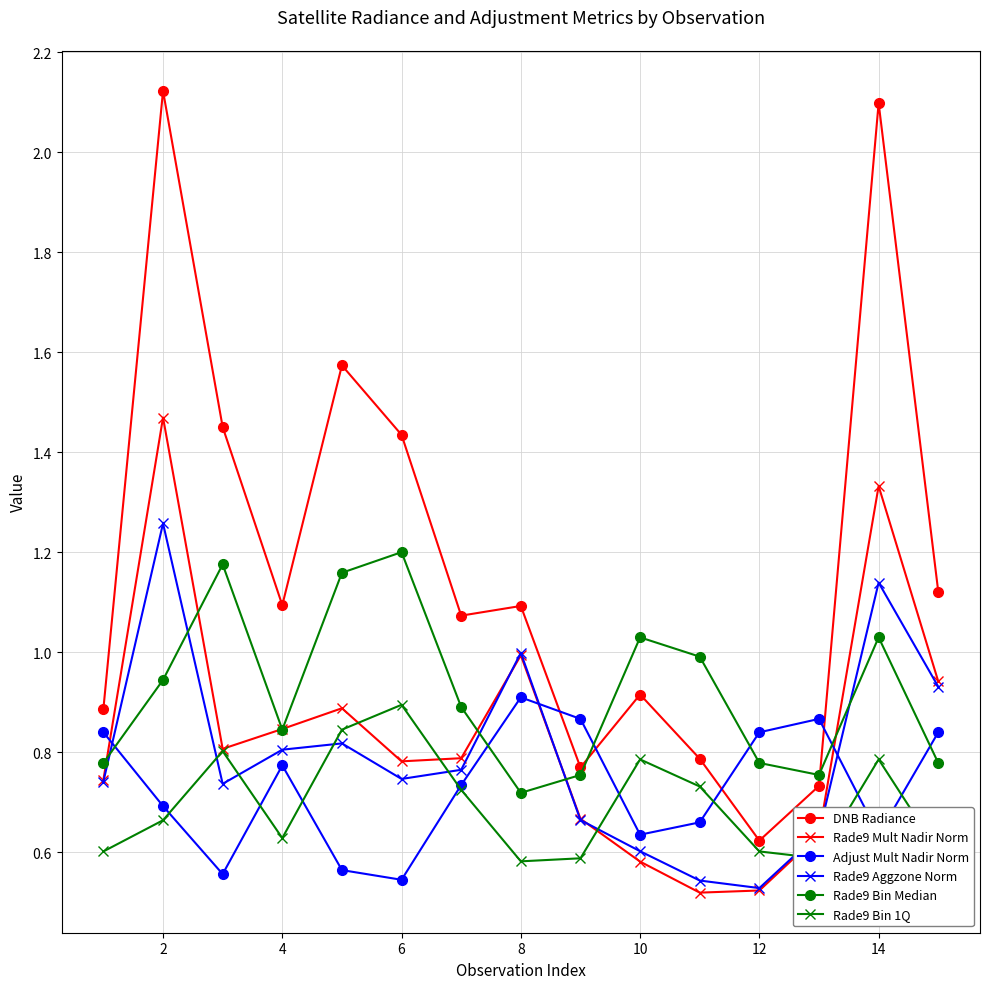

True or false: Rade9 Bin 1Q and Rade9 Bin Median intersect in this chart.

False